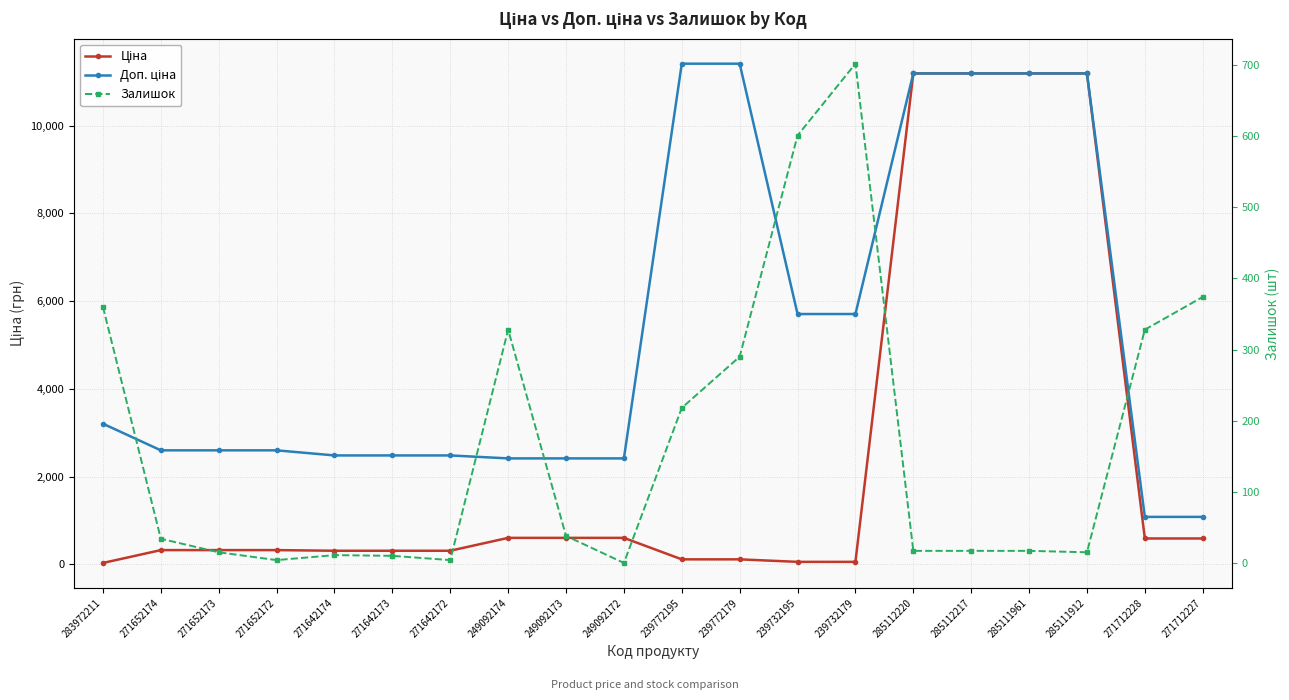

At 271652173, list the series in order from largest to smallest.

Доп. ціна, Ціна, Залишок